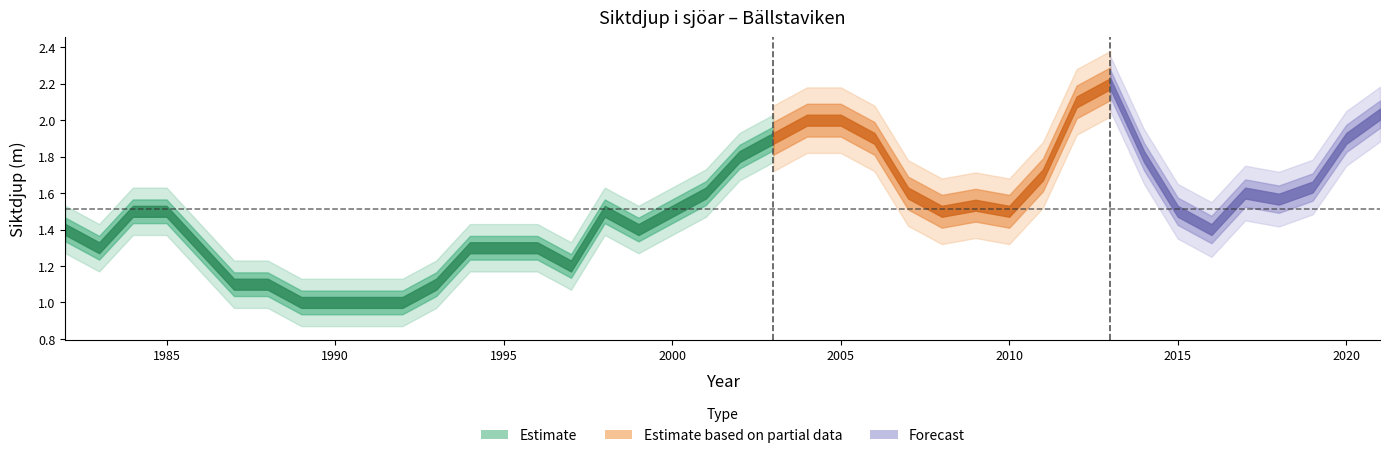

What is the change in value from 1984 to 1999?

-0.1